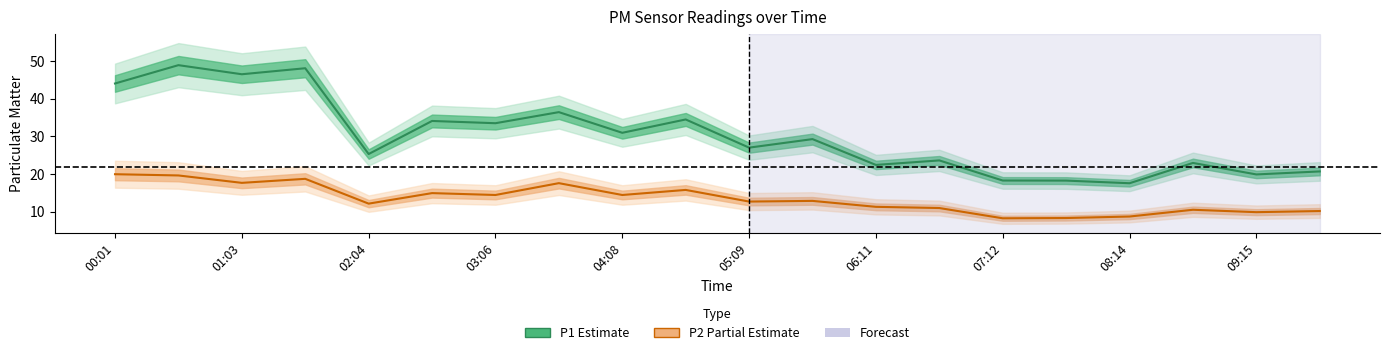

How many interior local peaks does the P1 (PM10) series have?

8